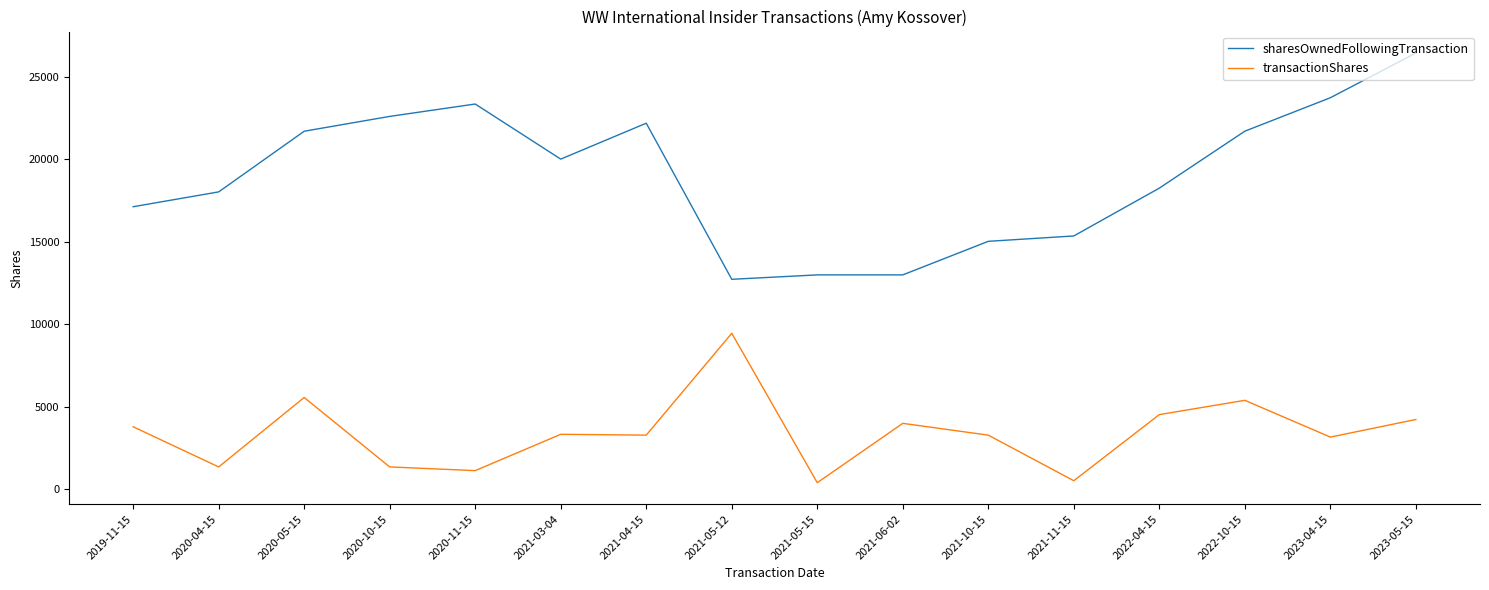

Which series changed the most between 2021-05-12 and 2022-04-15?

sharesOwnedFollowingTransaction